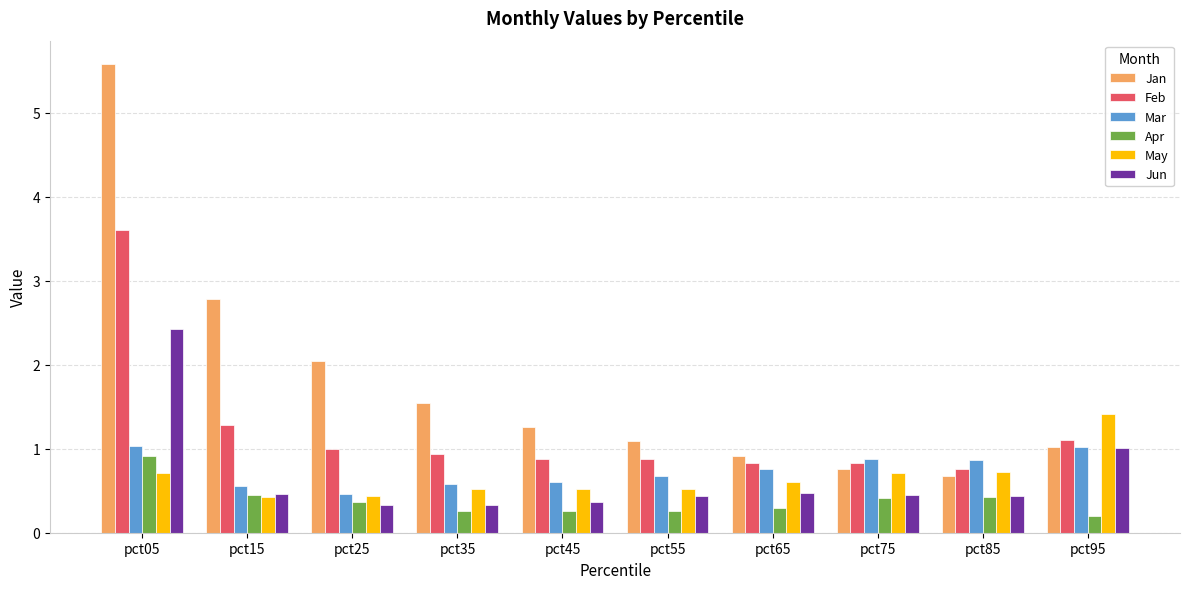

What is the maximum value for Jun?

2.4